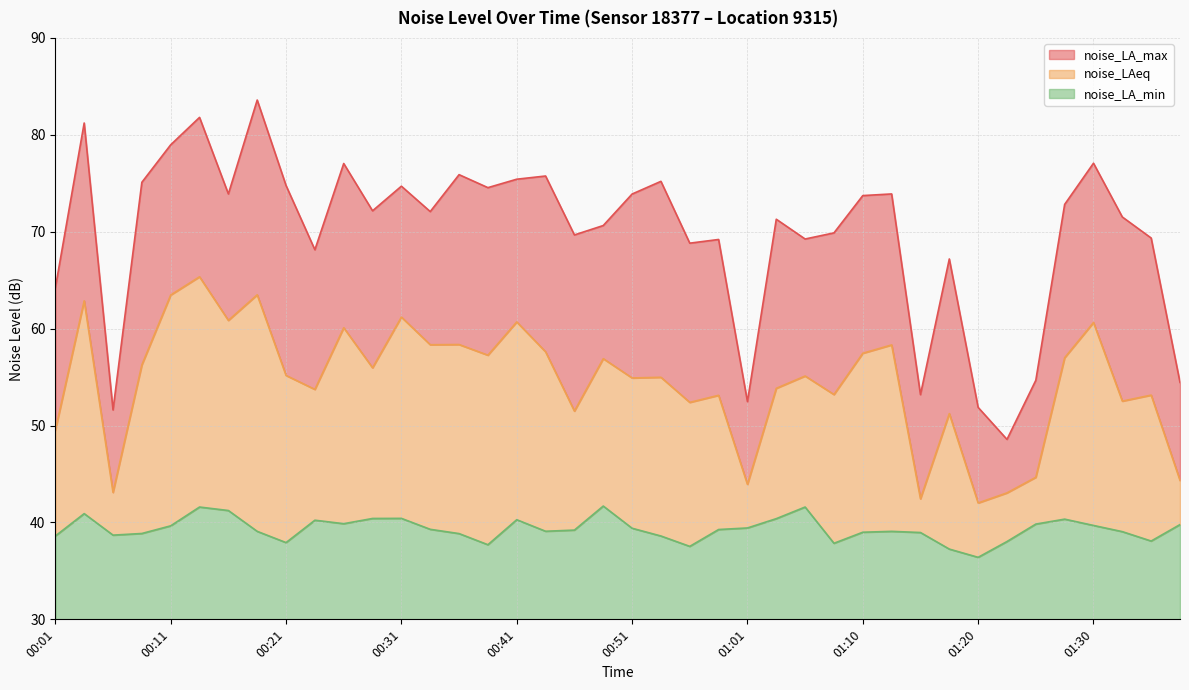

The value of noise_LA_min at 00:21 is 9.2. True or false?

False